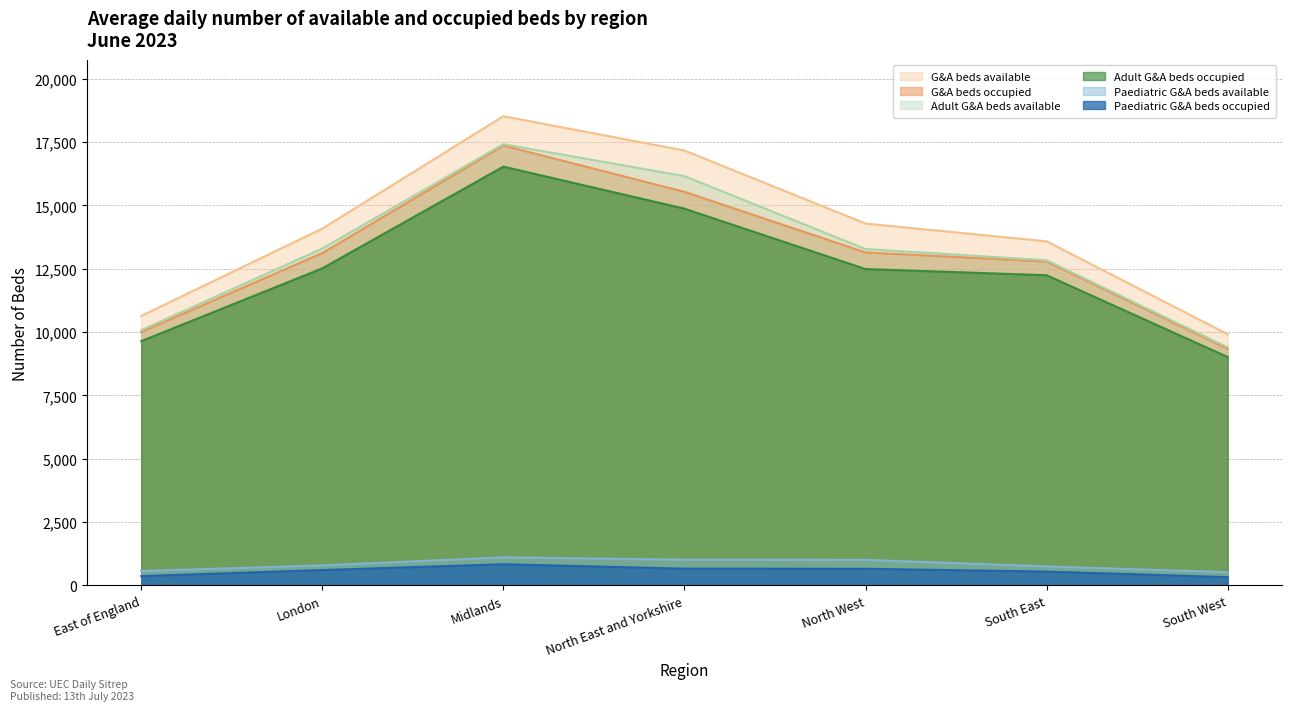

True or false: Adult G&A beds occupied has more than 2 points higher than both neighbors.

False